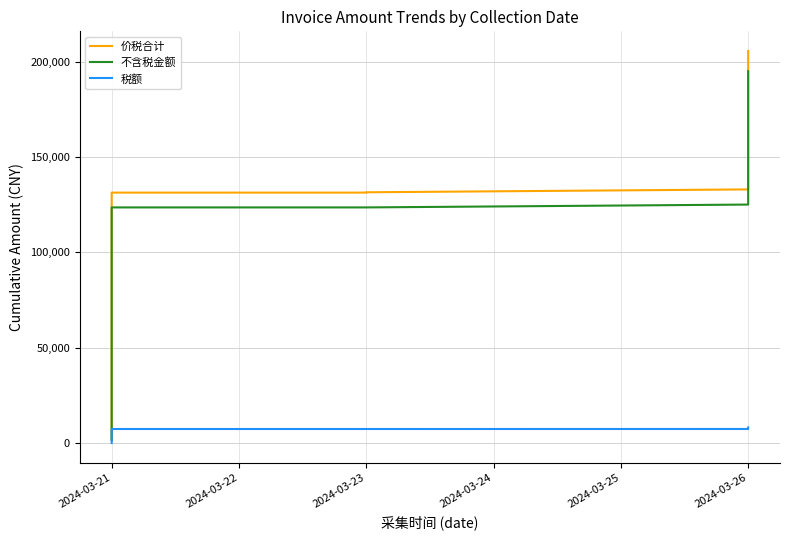

Reading left to right, extract all data points from this chart.

价税合计: 1800.0	3600.0	3650.0	3750.0	3850.0	3950.0	131342.4	131342.4	131342.4	131342.4	131509.4	131509.4	133016.4	136235.4	138960.4	141820.4	143700.8	144680.8	146561.2	151461.2	151655.2	152094.8	152784.8	153684.8	158679.8	163677.8	164877.8	169875.8	174874.8	179872.8	181275.8	185455.8	186878.8	189673.8	194671.8	196318.8	198263.8	200318.8	205118.8	205606.8
不含税金额: 1698.1	3396.2	3396.2	3396.2	3396.2	3396.2	123577.7	123577.7	123577.7	123577.7	123577.7	123577.7	125069.8	128256.9	130955.0	133786.6	135648.4	136618.7	136618.7	141470.2	141653.2	142056.5	142739.7	143630.8	148576.3	153524.8	154712.9	159661.5	164611.0	169559.5	170948.6	175087.2	176496.1	179263.4	184211.9	185842.6	187768.4	189803.0	194555.5	194987.4
税额: 101.9	203.8	203.8	203.8	203.8	203.8	7414.7	7414.7	7414.7	7414.7	7414.7	7414.7	7429.6	7461.5	7488.4	7516.8	7535.4	7545.1	7545.1	7593.6	7604.6	7640.9	7647.7	7656.6	7706.1	7755.6	7767.4	7816.9	7866.4	7915.9	7929.8	7971.2	7985.3	8013.0	8062.4	8078.8	8098.0	8118.4	8165.9	8222.0